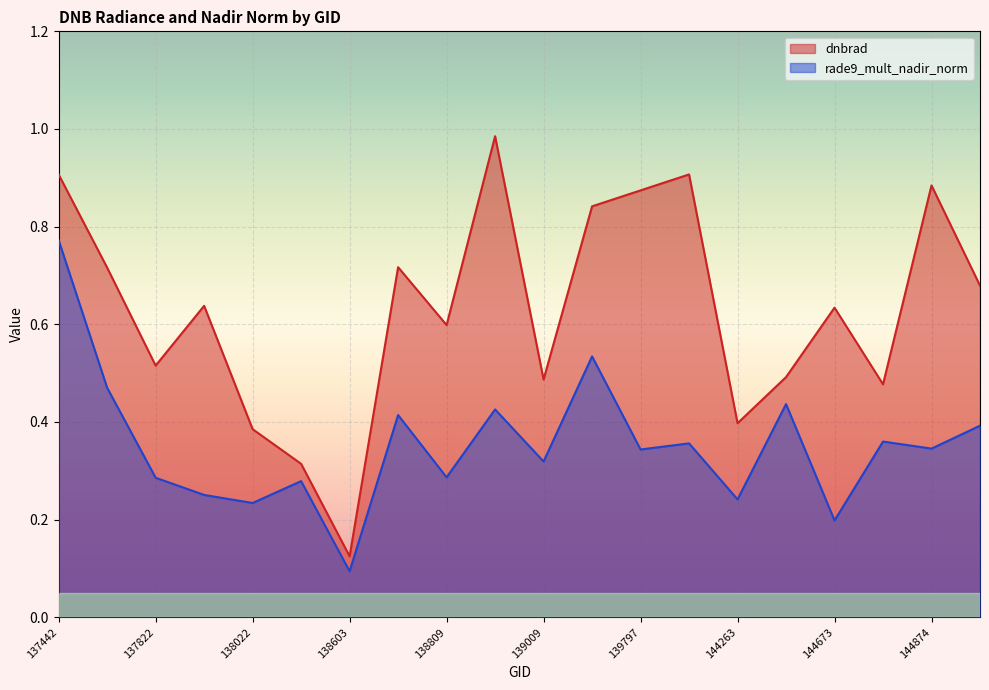

Which has a higher value, 137822 or 144246?

144246